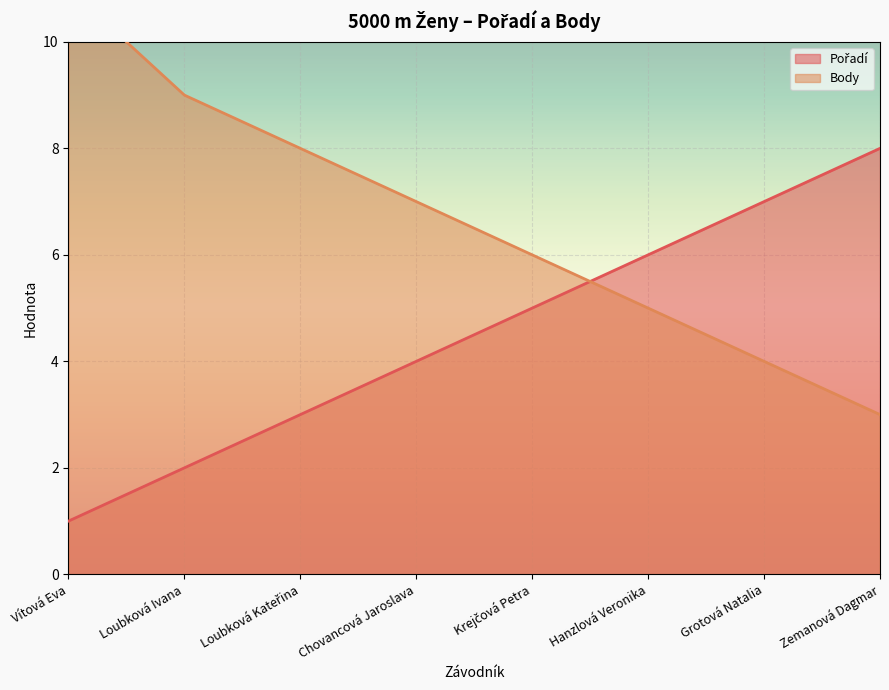

Reading right to left, transcribe all the data shown in this chart.

Pořadí: 8	7	6	5	4	3	2	1
Body: 3	4	5	6	7	8	9	11